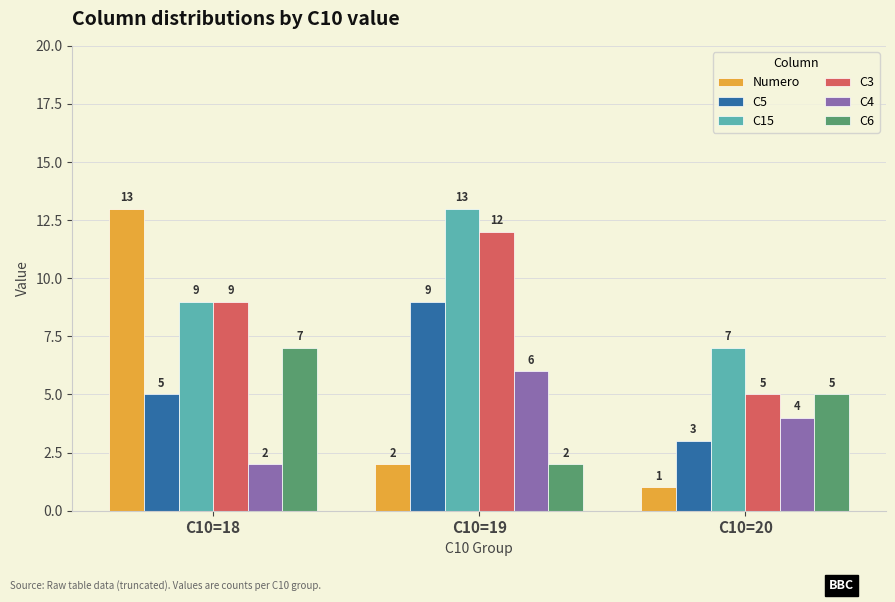

At which category does the chart reach its minimum across all series?

C10=20